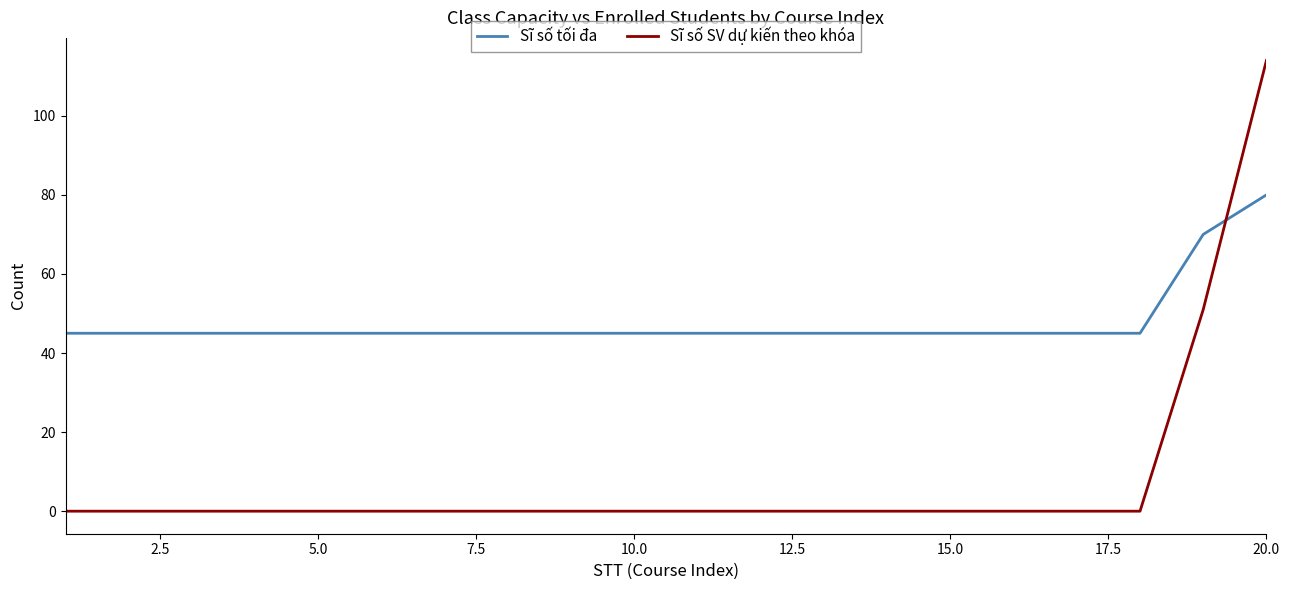

Reading left to right, list all the values displayed in this chart.

Sĩ số tối đa: 45	45	45	45	45	45	45	45	45	45	45	45	45	45	45	45	45	45	70	80
Sĩ số SV dự kiến theo khóa: 0	0	0	0	0	0	0	0	0	0	0	0	0	0	0	0	0	0	51	114